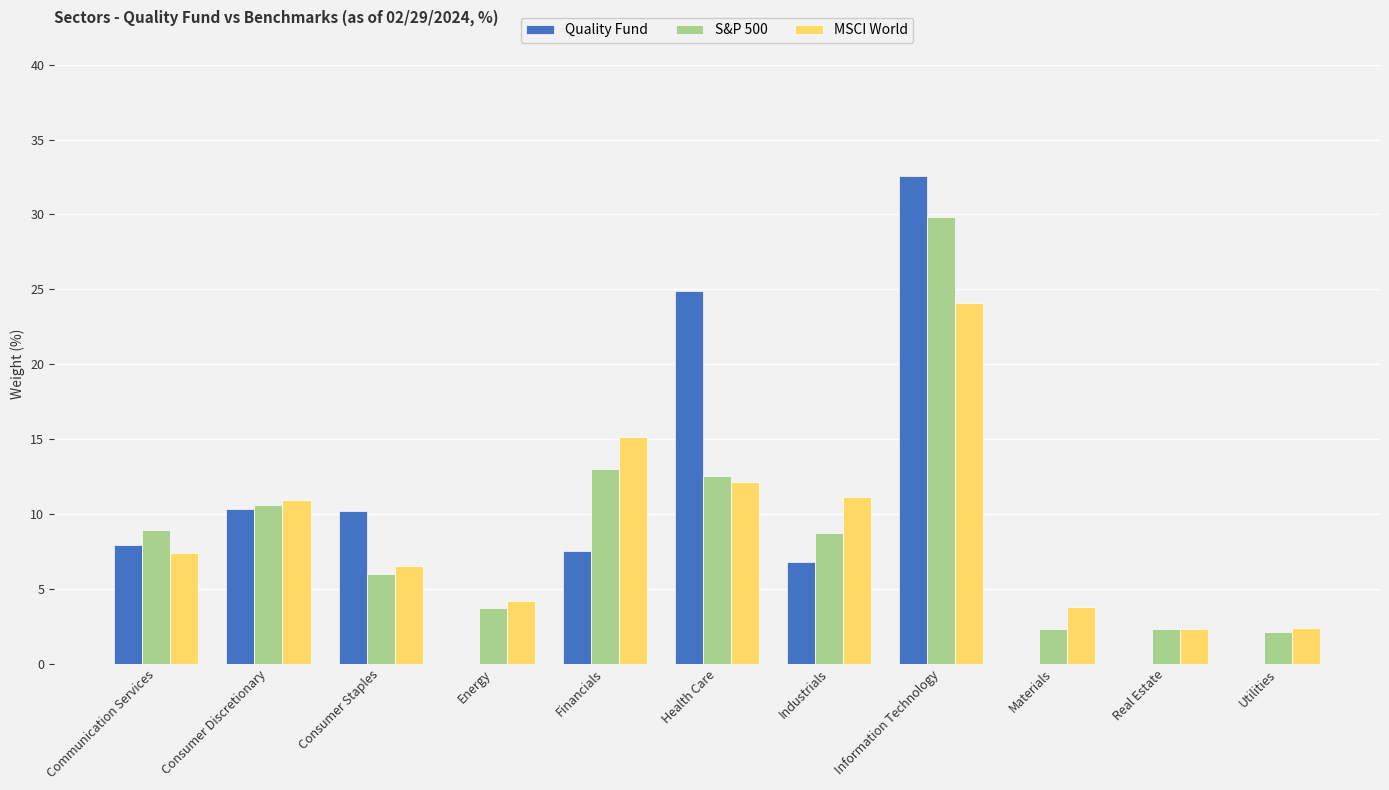

The Quality Fund series shows 24.9 at Health Care. True or false?

True